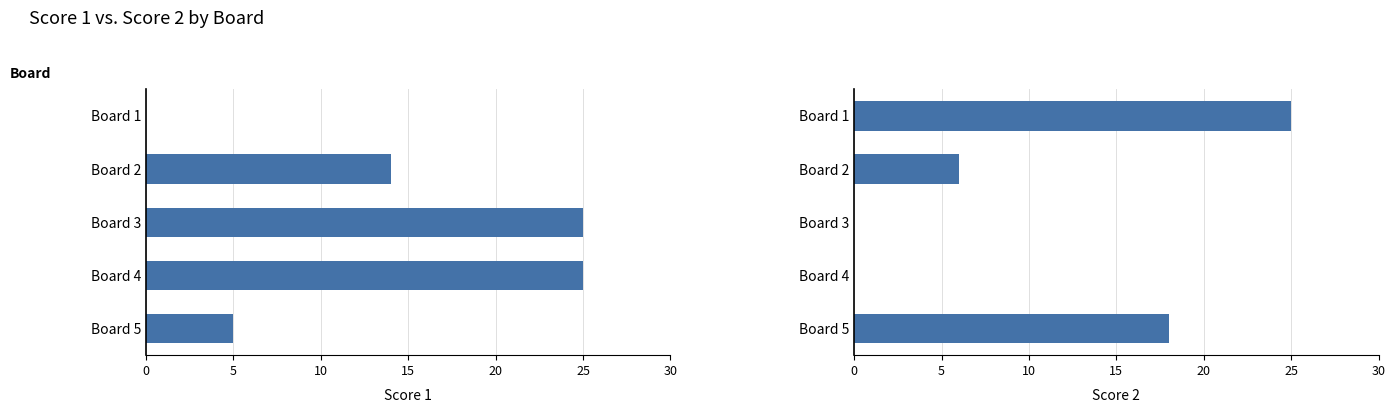

Reading right to left, list all the values displayed in this chart.

Score 1: 5	25	25	14	0
Score 2: 18	0	0	6	25